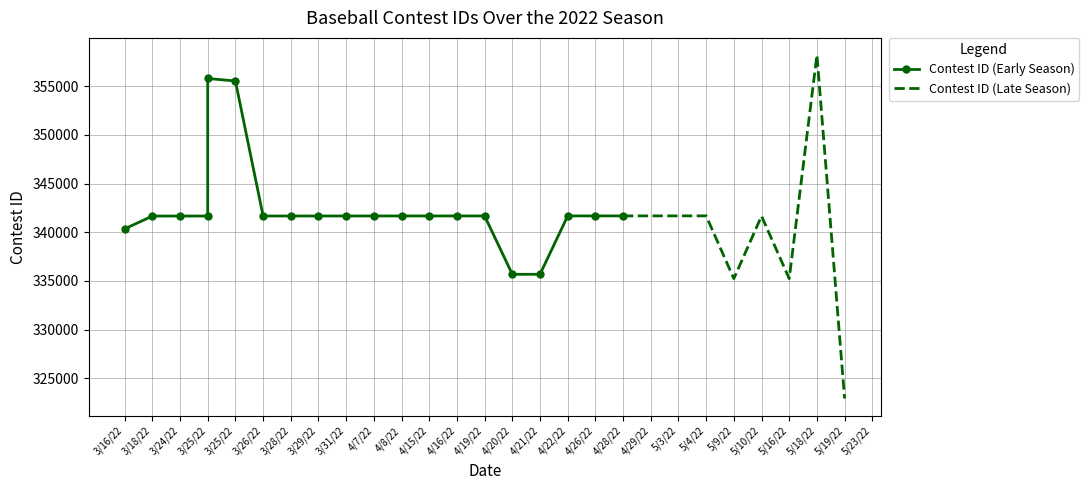

The chart shows a value of 550533 at 5/4/22. True or false?

False